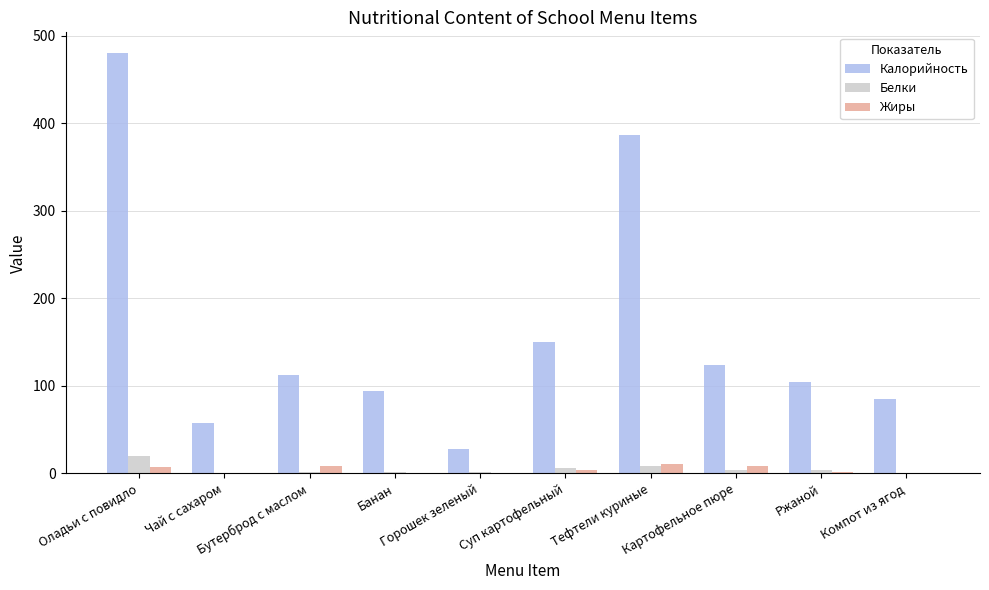

Between Бутерброд с маслом and Компот из ягод, which series saw the biggest shift?

Калорийность